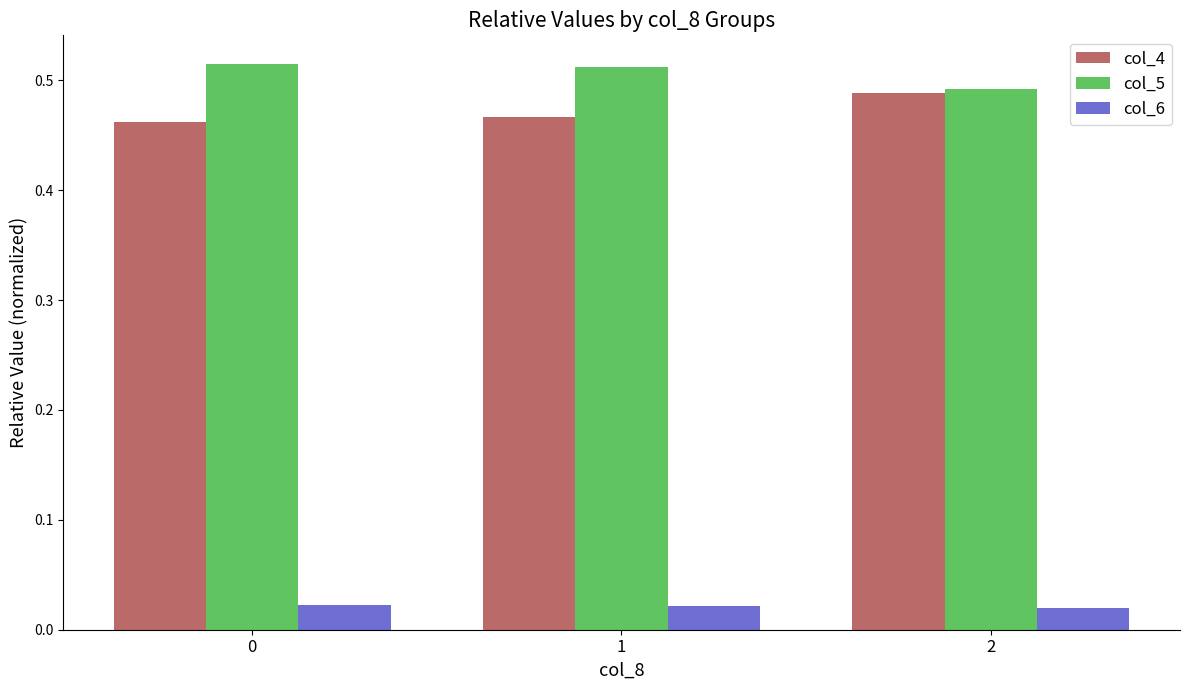

List the series in order of their peak value, highest first.

col_5, col_4, col_6